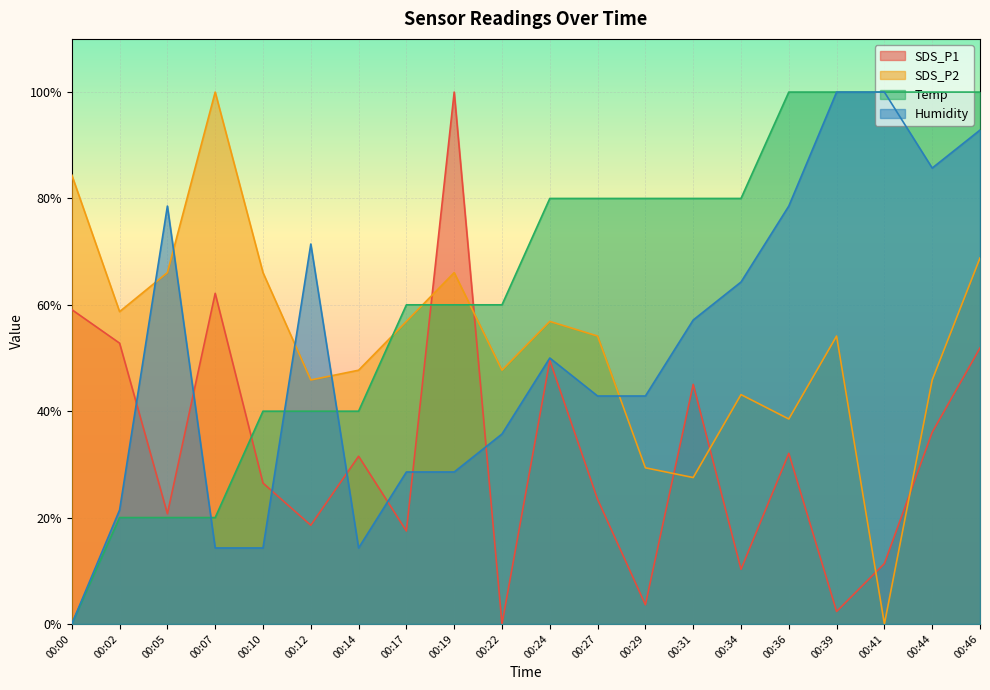

Is it true that SDS_P2 equals 109.2 at 00:05?

False